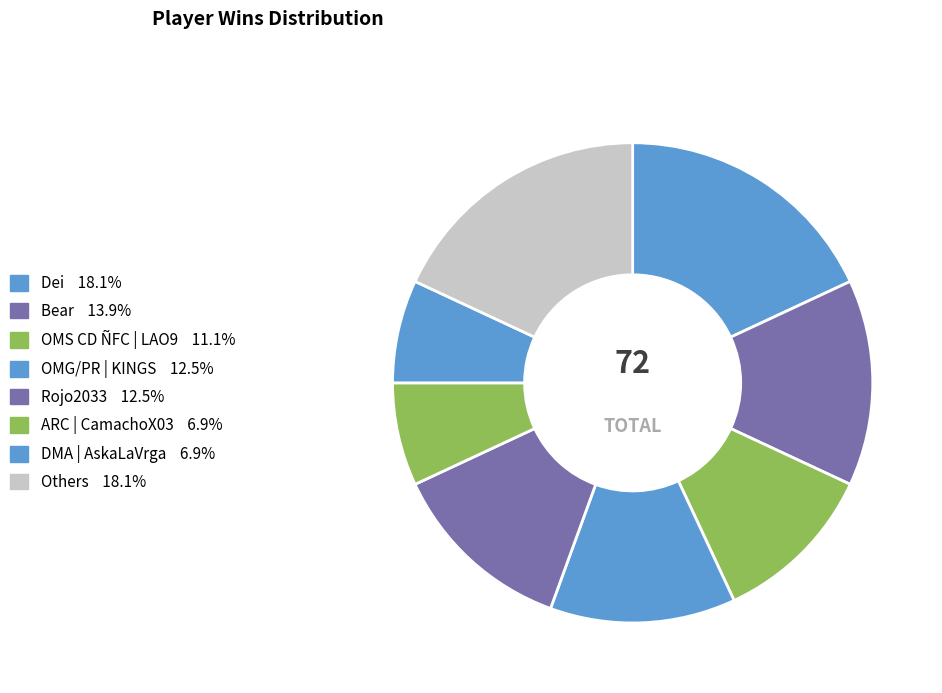

Count the number of slices in the pie.

8